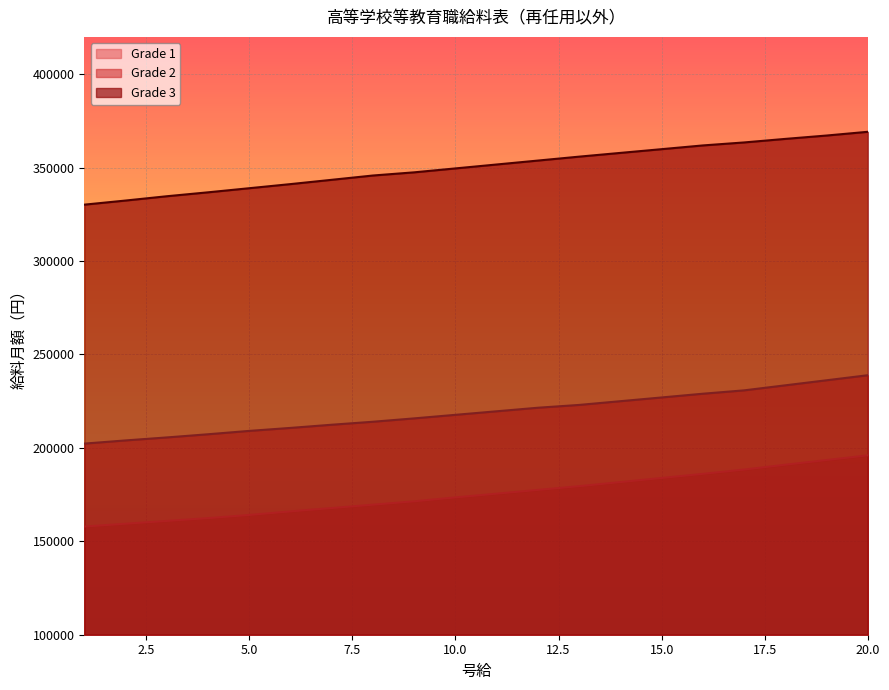

What is the average value of the Grade 1 series?

175305